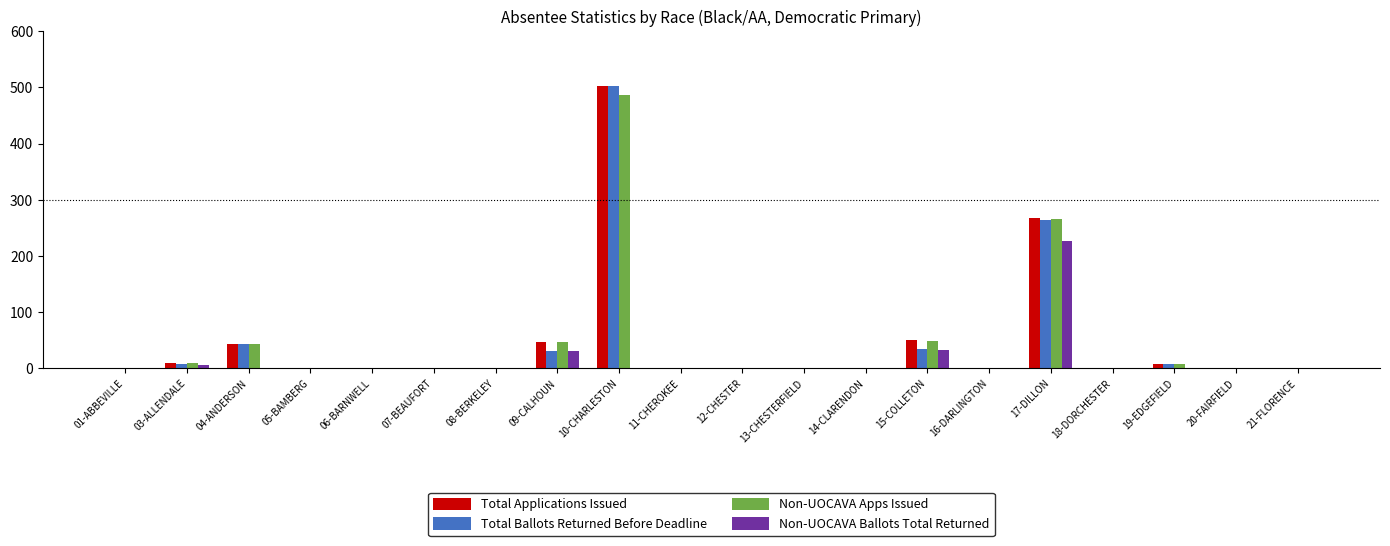

What is the spread (max minus min) of values at 17-DILLON?

40